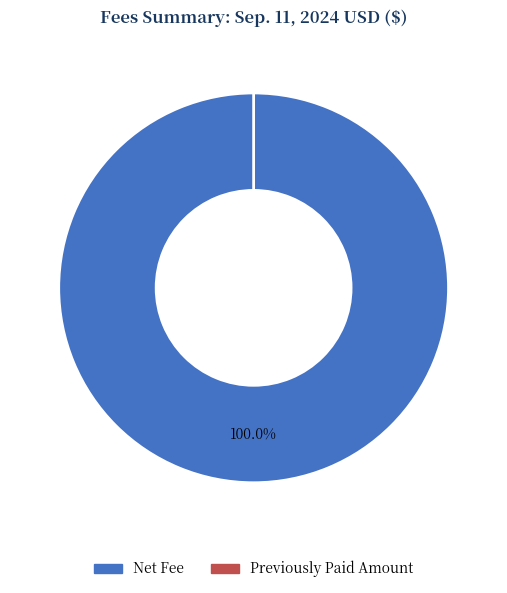

The Total Fee Amount slice represents 100% of the pie. True or false?

True